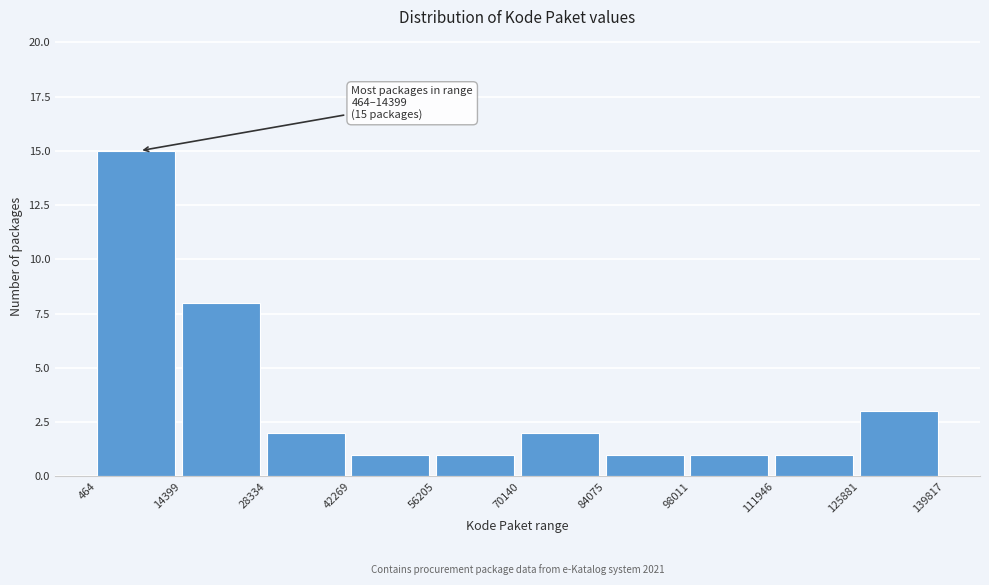

Which range on the x-axis has the tallest bar?

464 to 14399